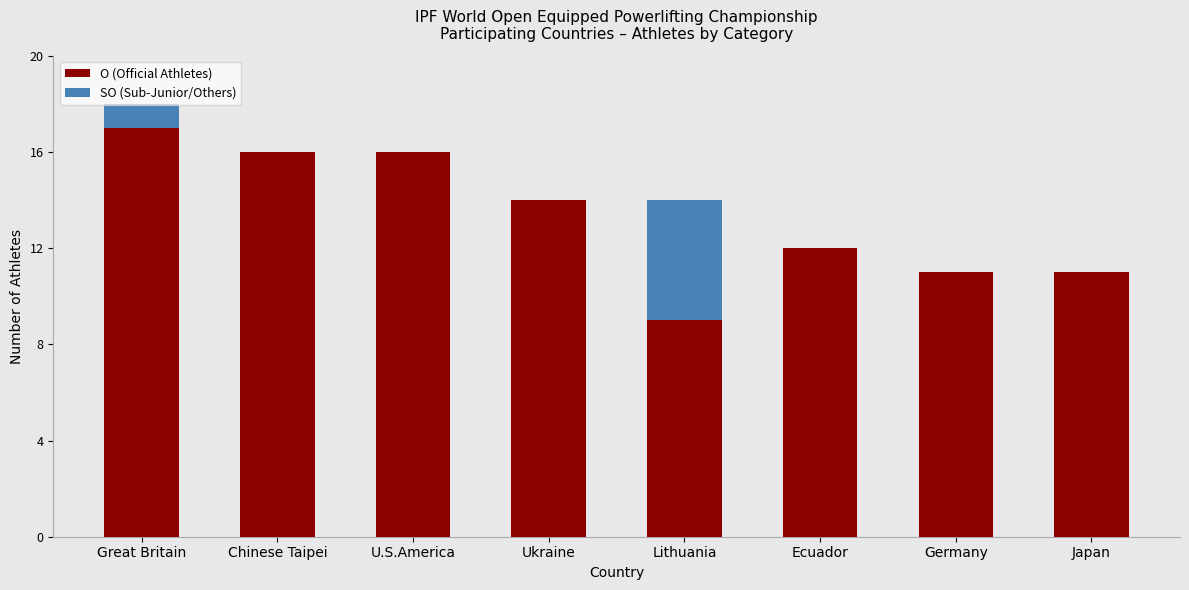

Is it true that O (Official Athletes) equals 11 at Japan?

True